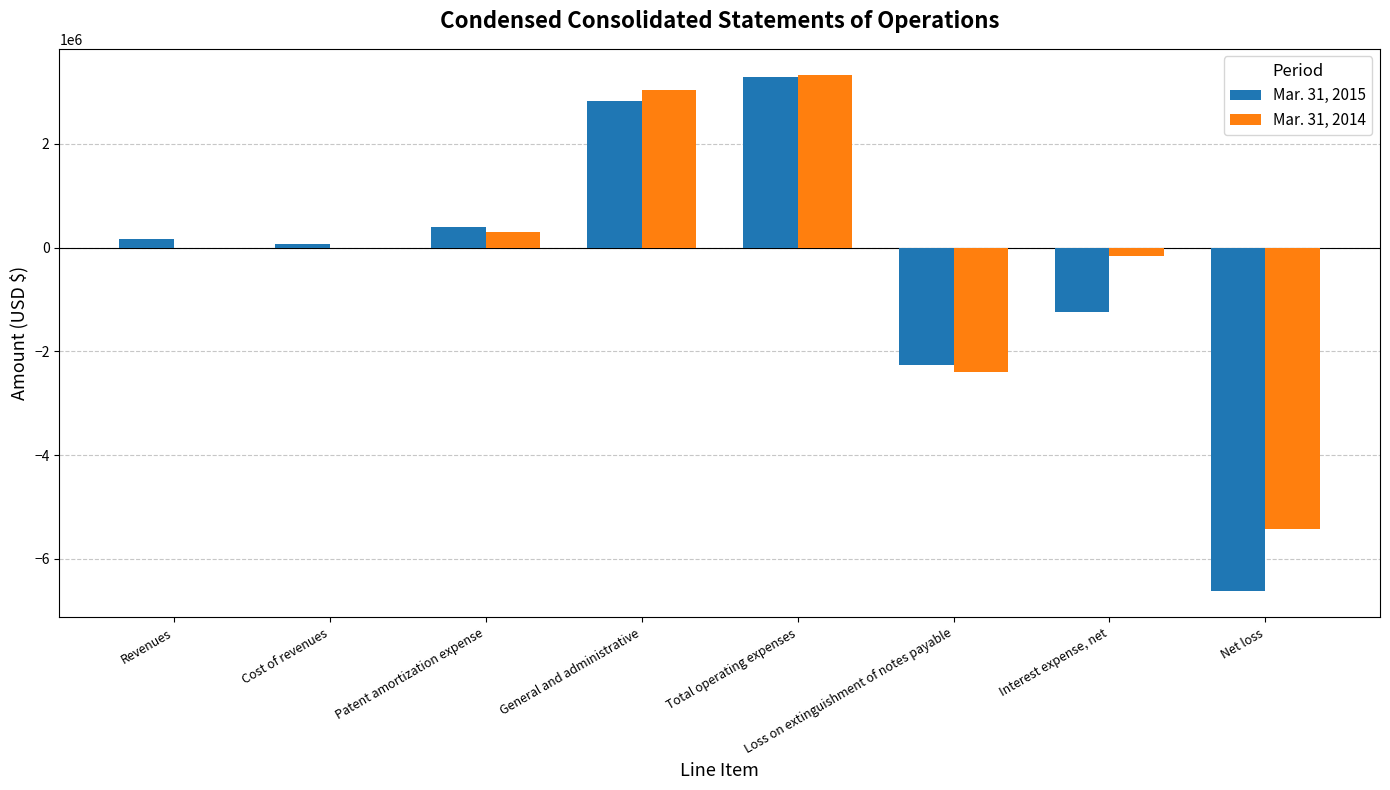

Between Revenues and Interest expense, net, which series saw the biggest shift?

Mar. 31, 2015